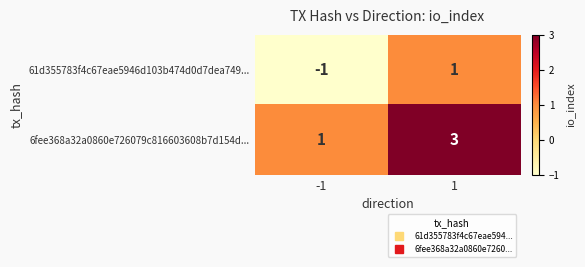

The value of 61d355783f4c67eae5946d103b474d0d7dea749... at -1 is -1. True or false?

True